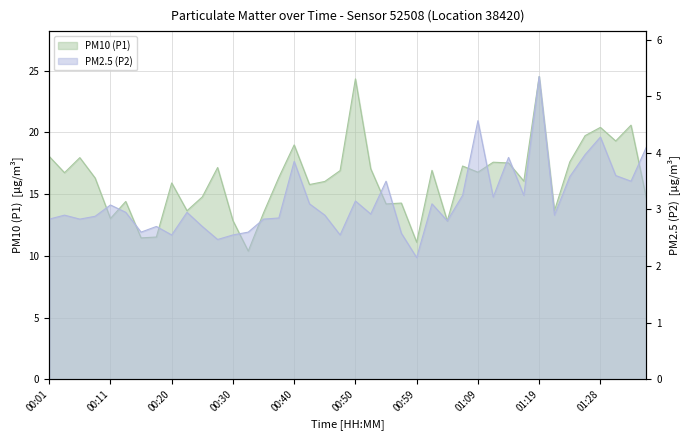

Which category has the lowest value in the P1 series?

00:33